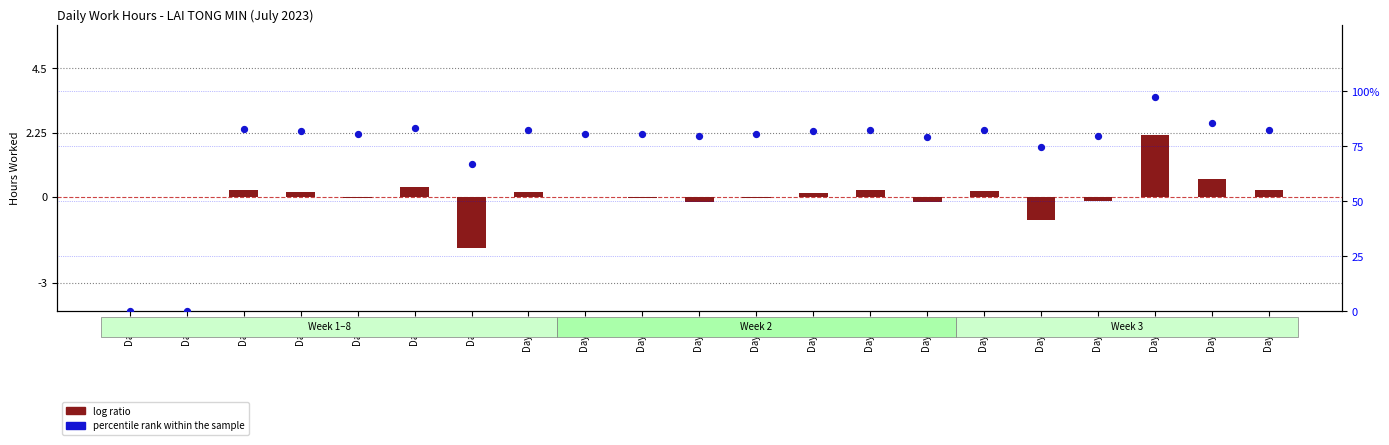

At which category is the sum across all series the highest?

Day 25